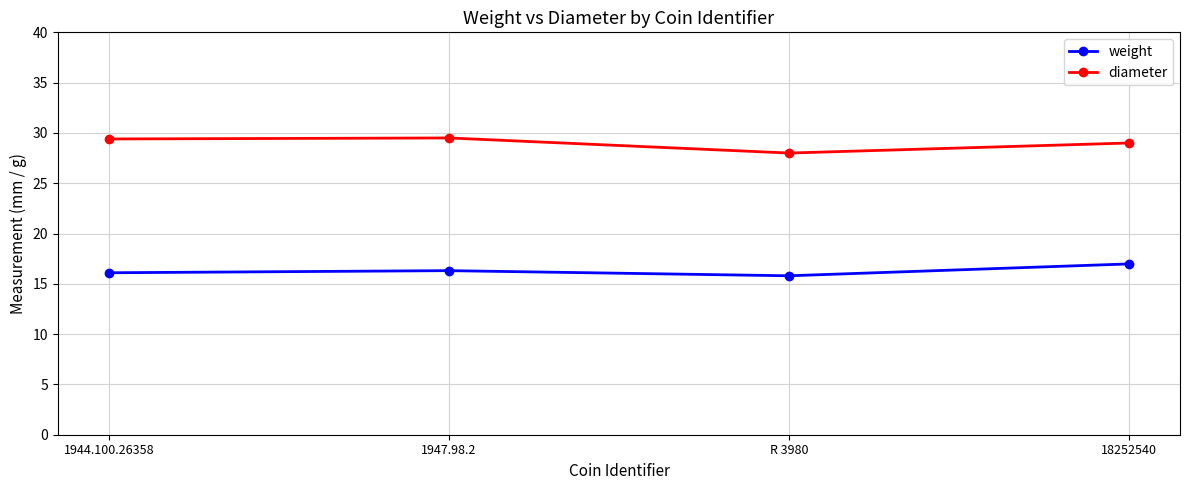

True or false: diameter and weight intersect in this chart.

False